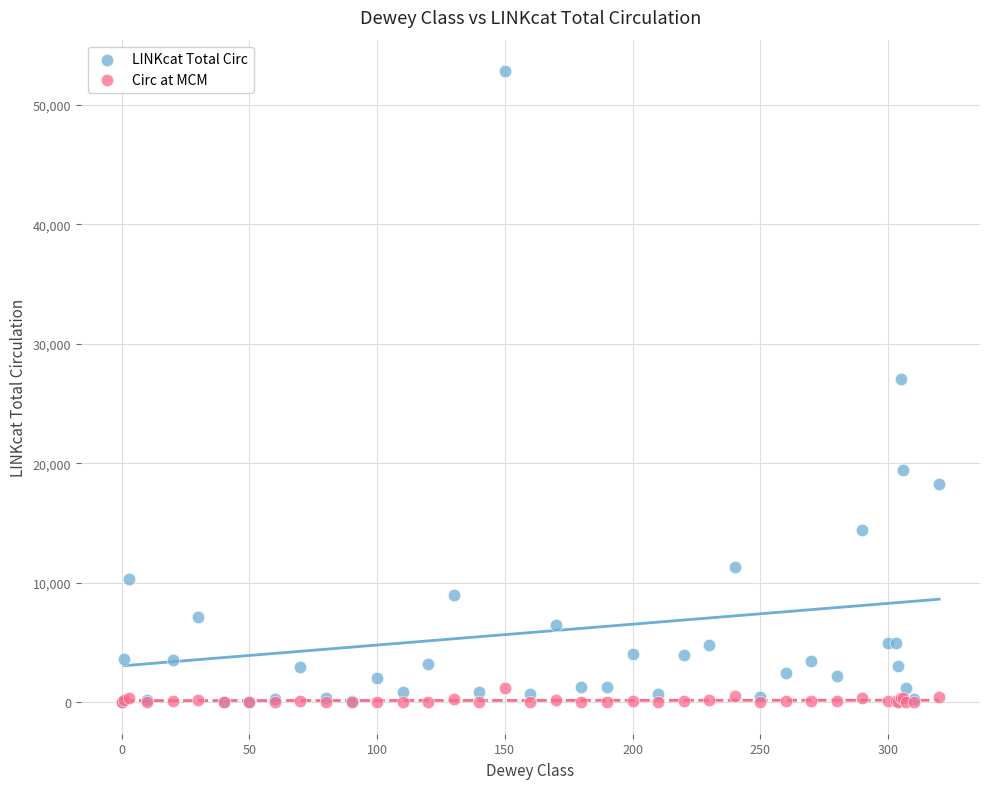

In the LINKcat Total Circ series, what Y value is closest to 26403?

27024